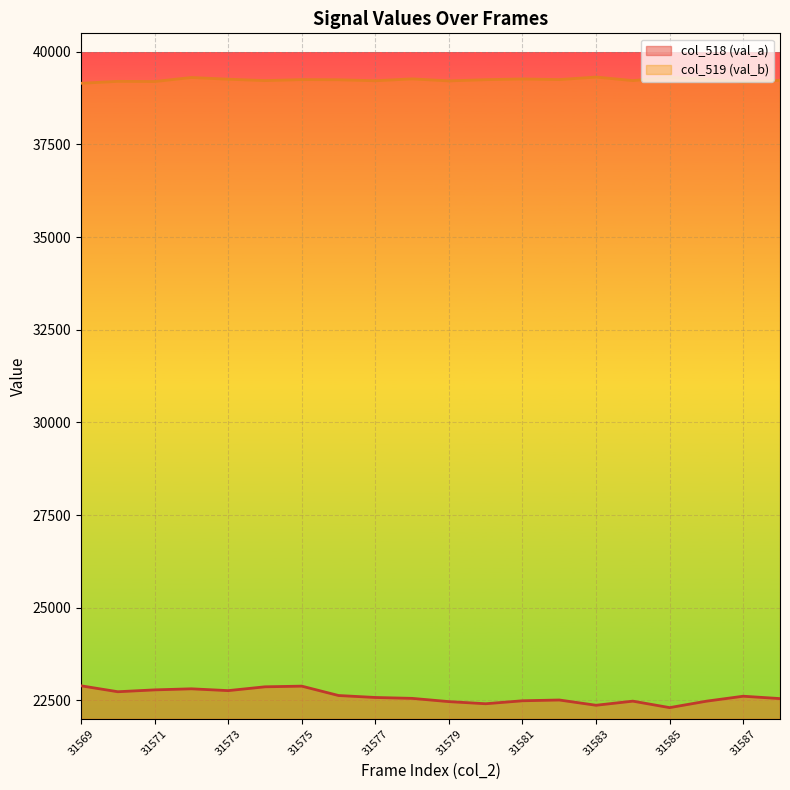

Is the value of col_519 (val_b) line at 18 greater than the value of col_518 (val_a) line at 31577?

Yes